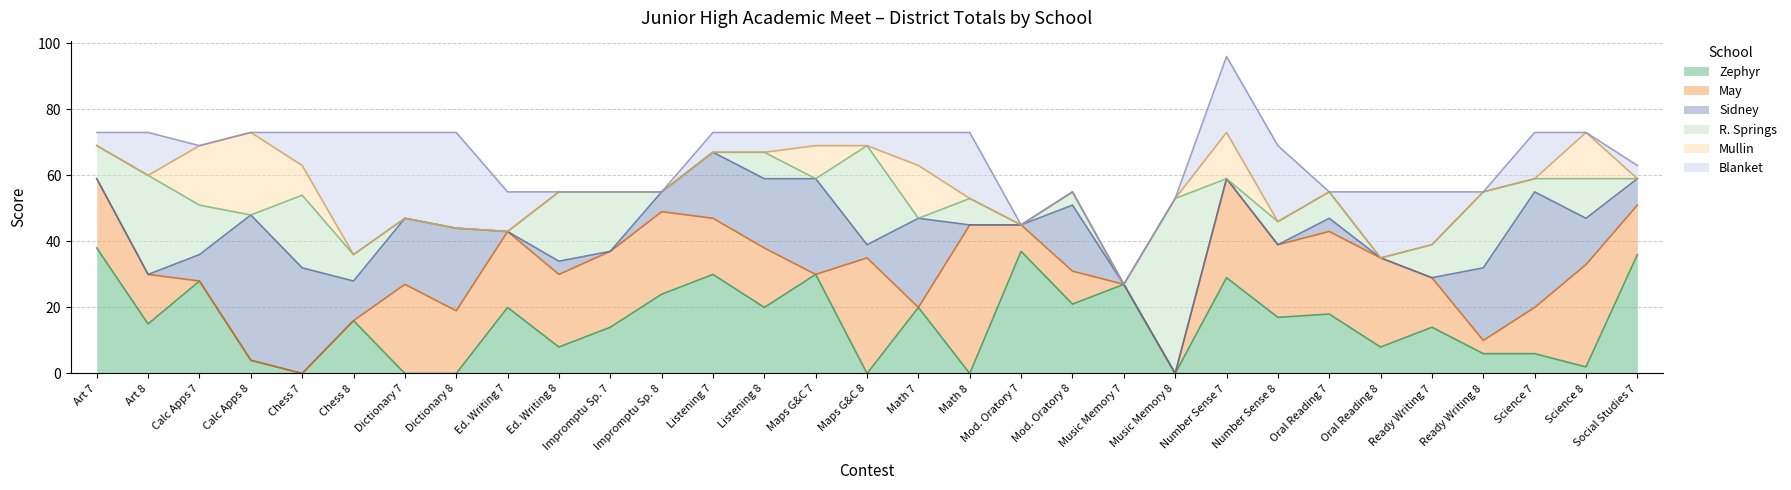

The Blanket series shows -14 at Calc Apps 8. True or false?

False